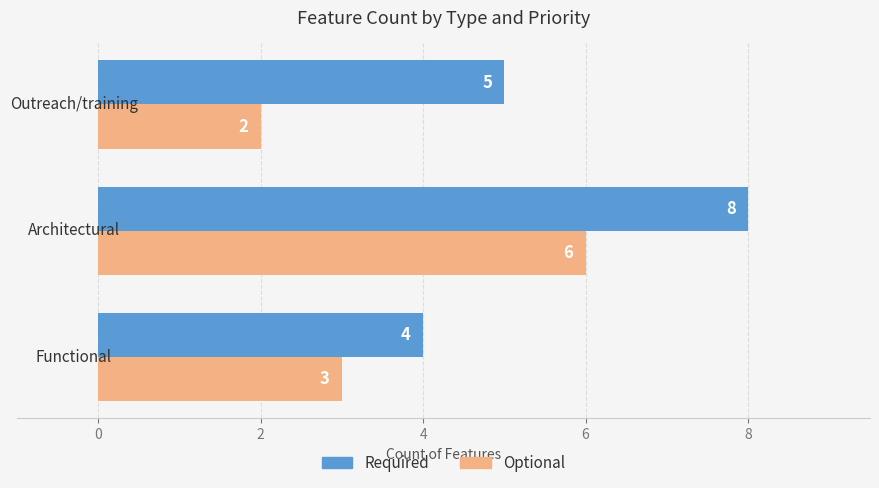

List the series in order of their peak value, lowest first.

Optional, Required